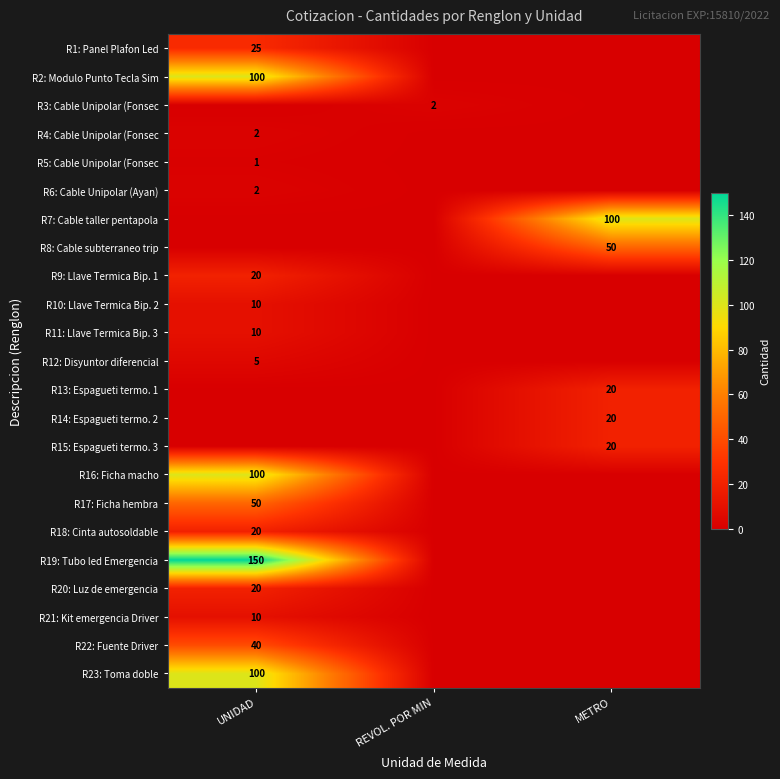

What is the difference between the highest and lowest values at UNIDAD?

150